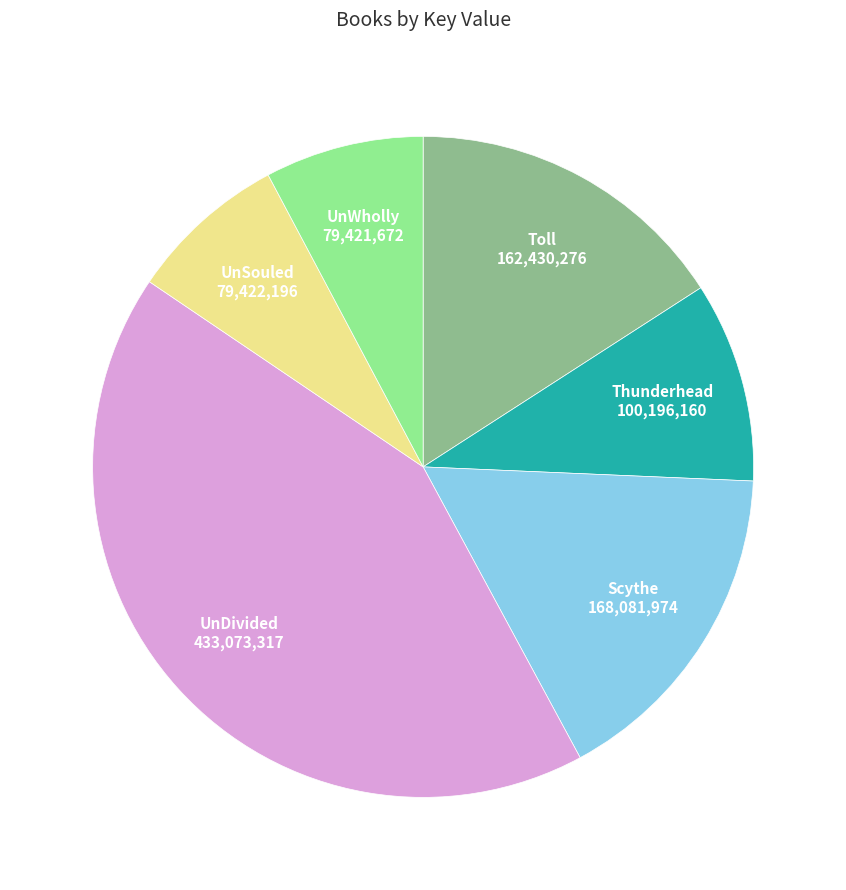

Which has a higher value, UnWholly or UnDivided?

UnDivided